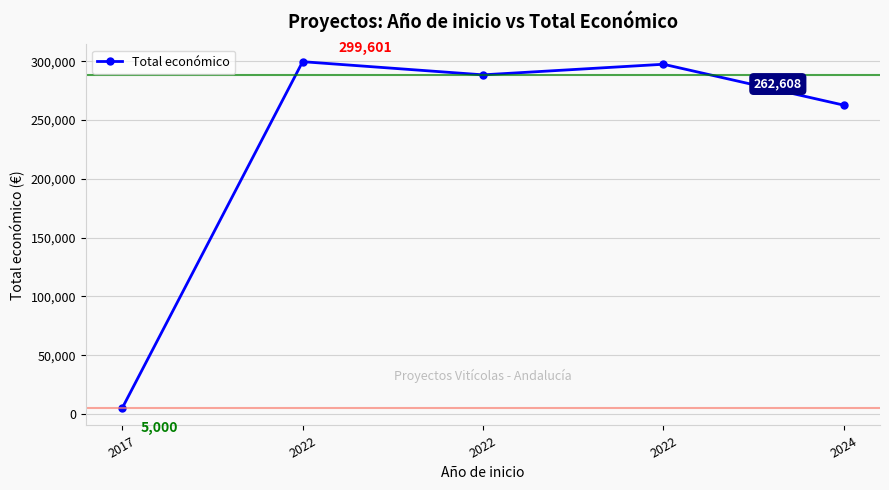

List the labels in order of value, smallest first.

2017, 2024, 2022, 2022, 2022